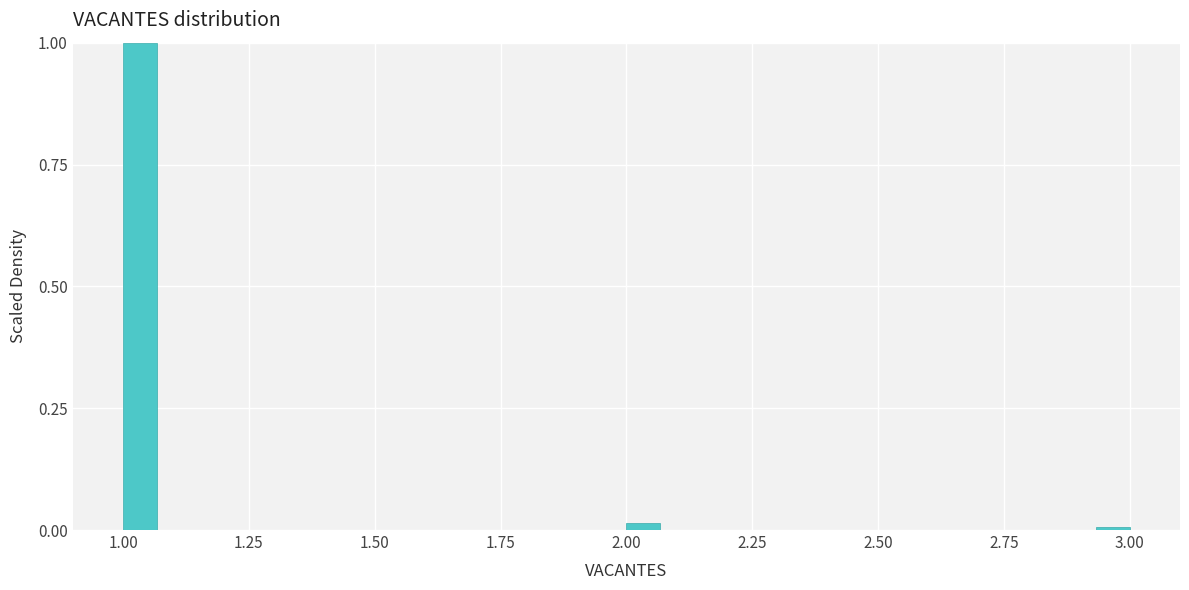

Around what value on the x-axis is the tallest bar? Give the approximate position of its centre, as read against the axis.

1.05